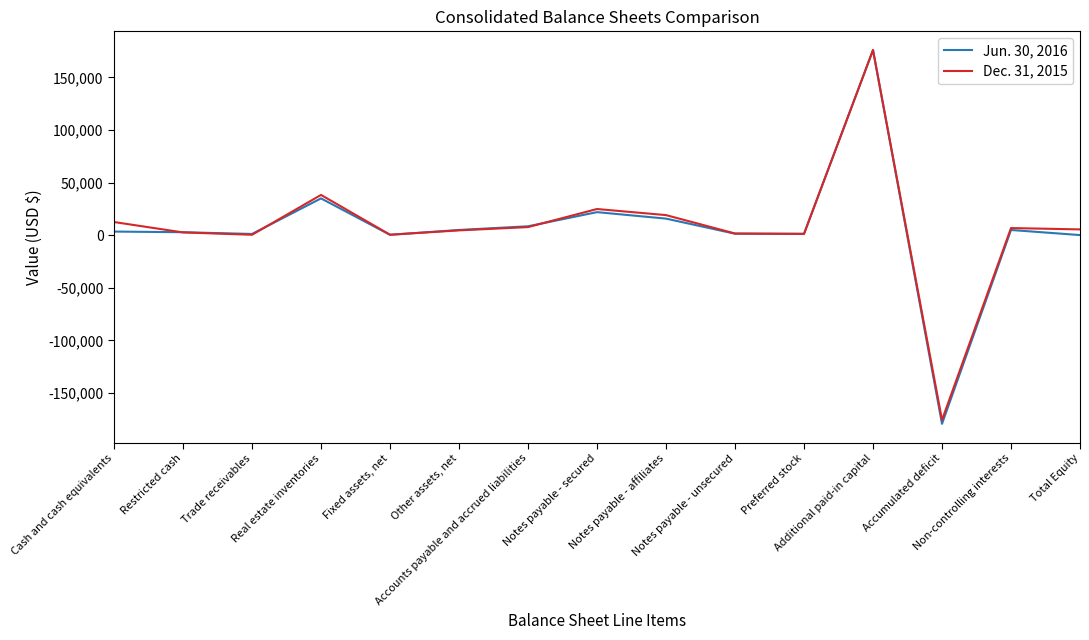

What is the smallest value displayed?

-179418